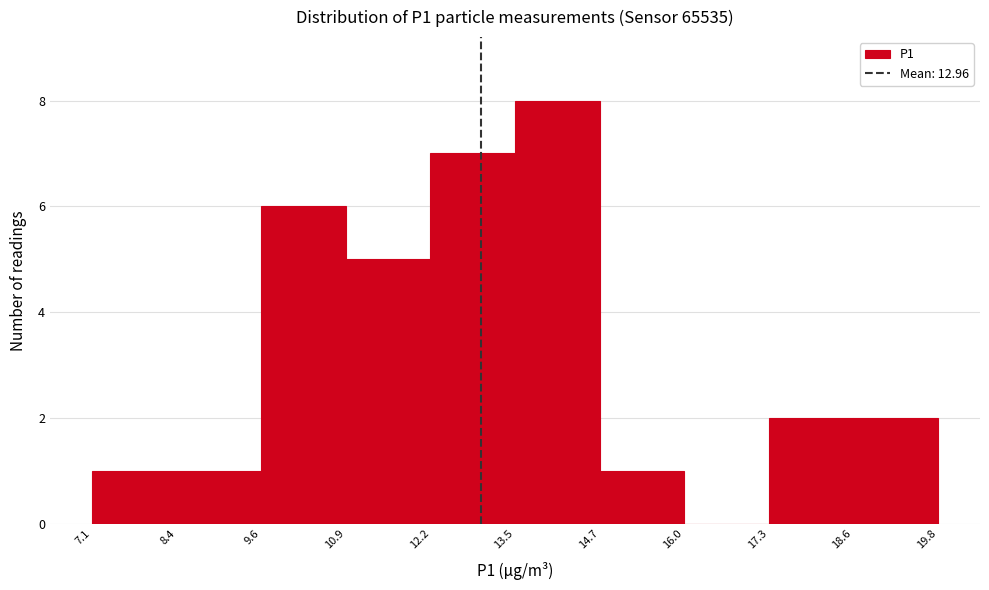

How tall is the bar that spans 18.6 to 19.8 on the x-axis? The values are not printed on the chart, so give them approximately, as read against the axis.

2